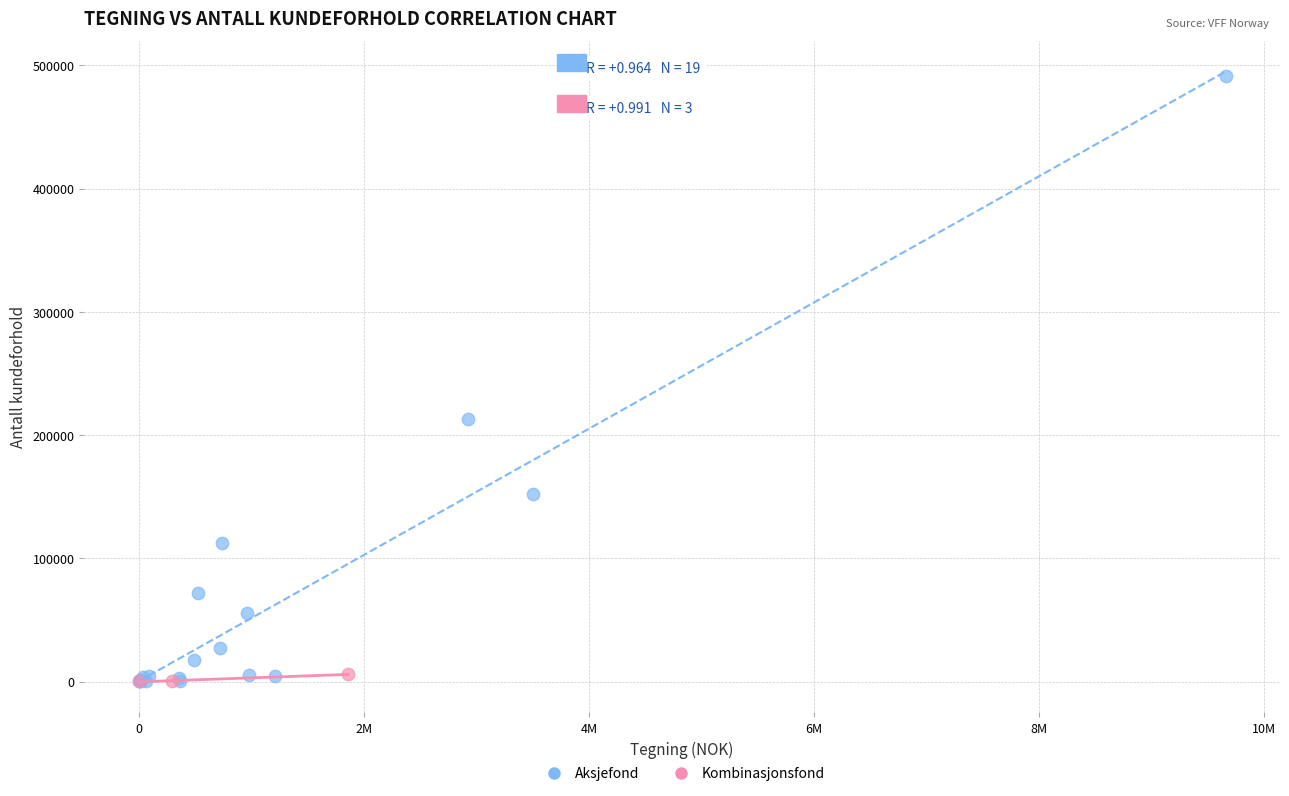

Which series contains the highest Y value?

Aksjefond